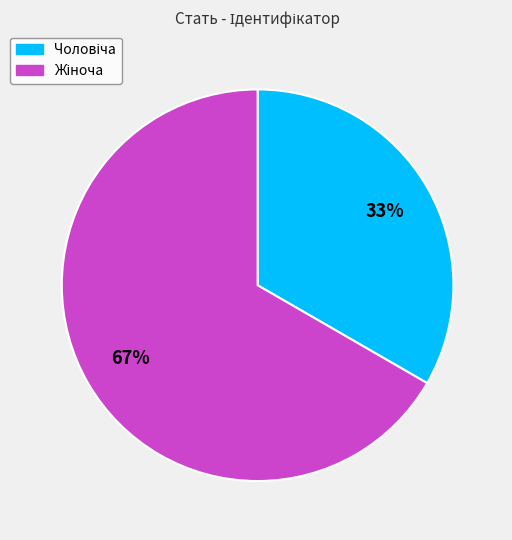

Is there any slice that represents more than half of the pie?

Yes